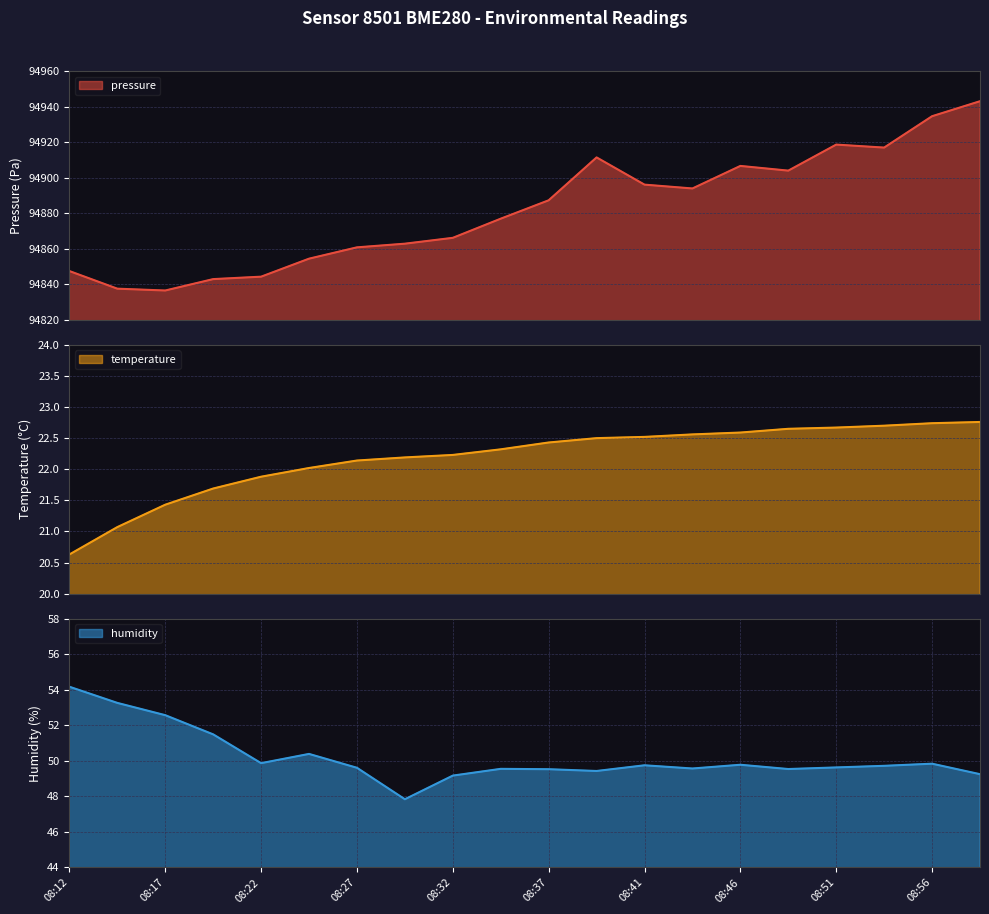

Does the chart have visible grid lines?

Yes